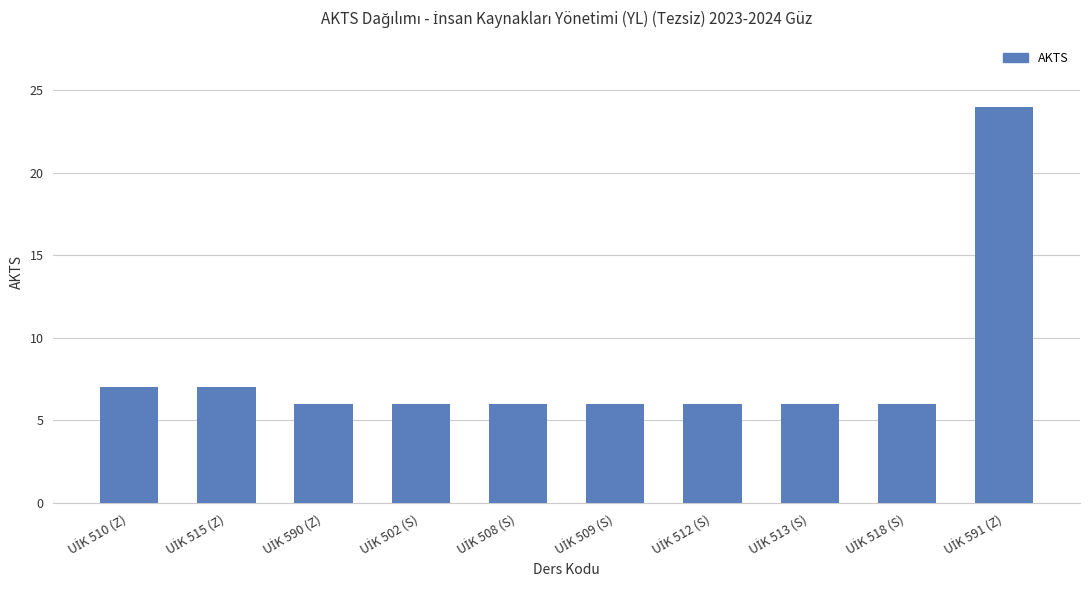

Reading right to left, extract all data points from this chart.

24	6	6	6	6	6	6	6	7	7